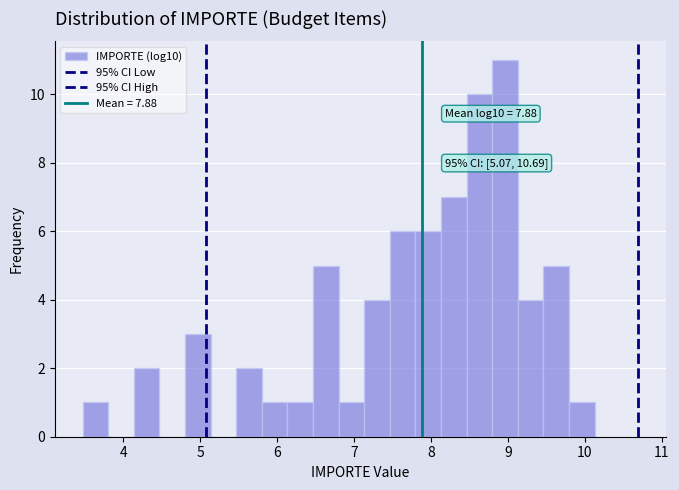

Read against the x-axis, roughly where is the centre of the tallest bar?

9.0